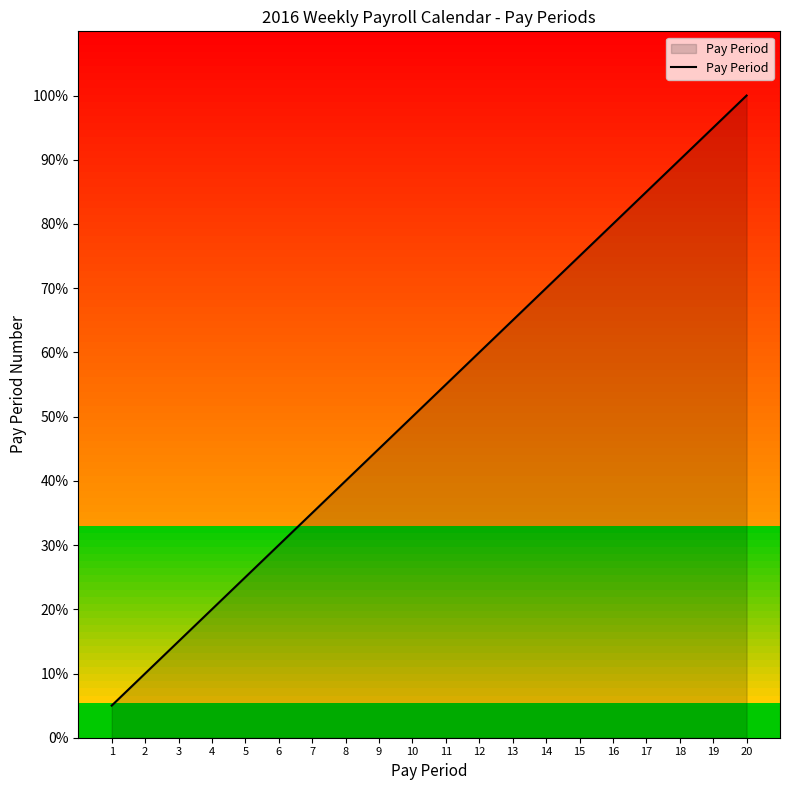

Reading left to right, what are all the values shown in this chart?

1=5.0	2=10.0	3=15.0	4=20.0	5=25.0	6=30.0	7=35.0	8=40.0	9=45.0	10=50.0	11=55.0	12=60.0	13=65.0	14=70.0	15=75.0	16=80.0	17=85.0	18=90.0	19=95.0	20=100.0